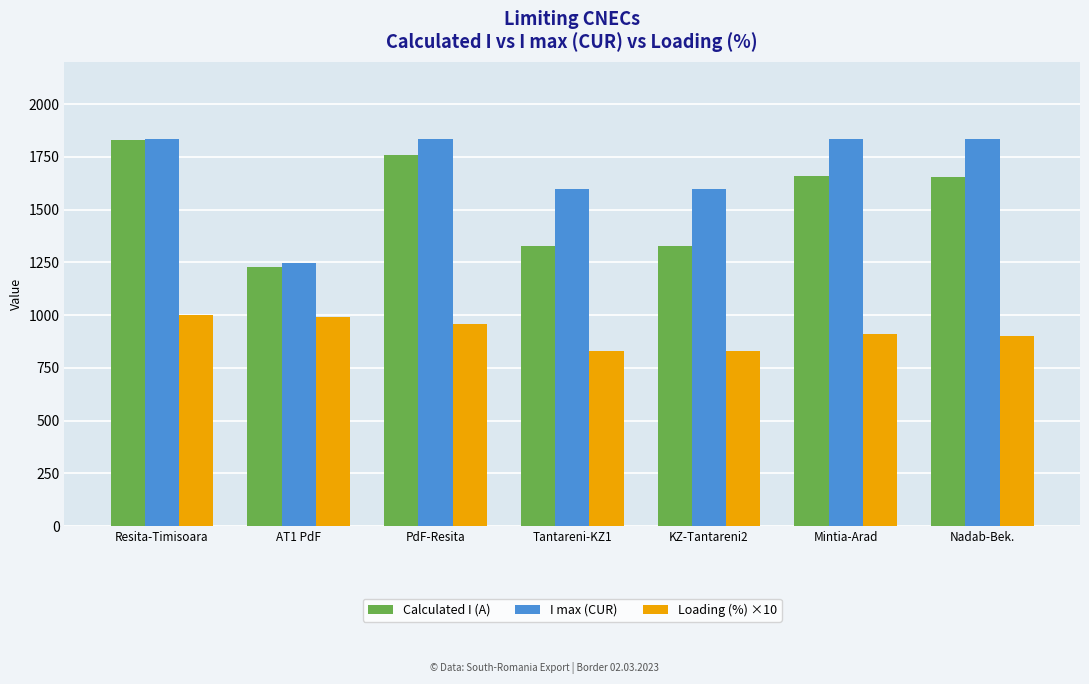

Which series changed the most between KZ-Tantareni2 and Mintia-Arad?

Calculated I (A)